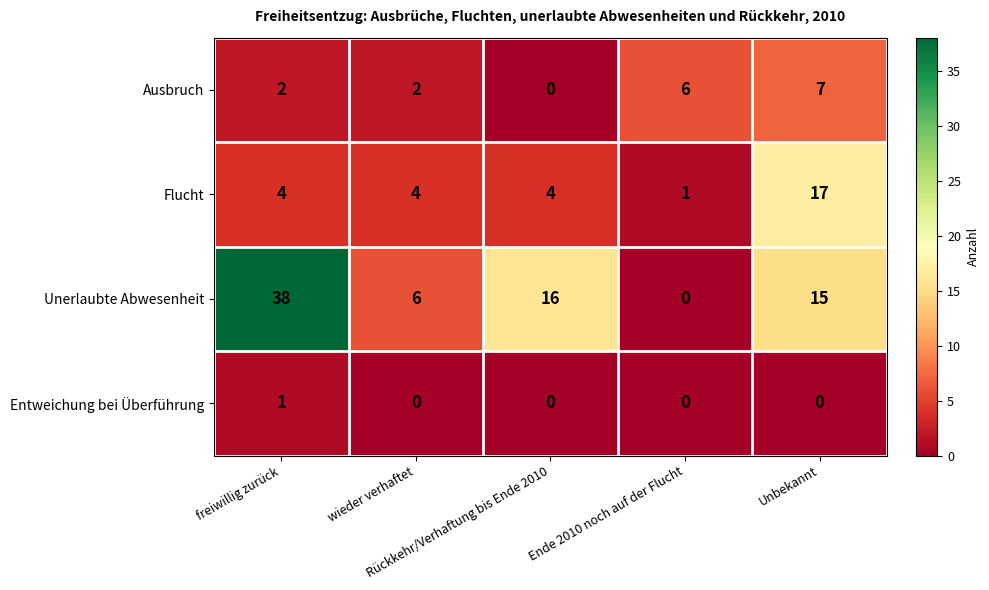

What is the difference between the maximum and second lowest values in the Ausbruch series?

5